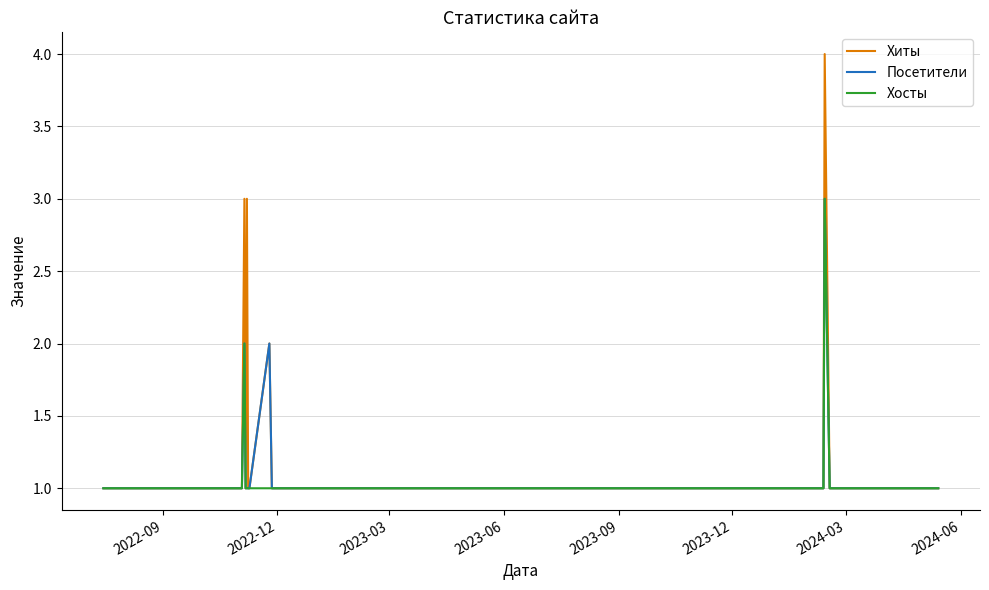

What is the difference between the maximum and minimum values in the Хосты series?

2